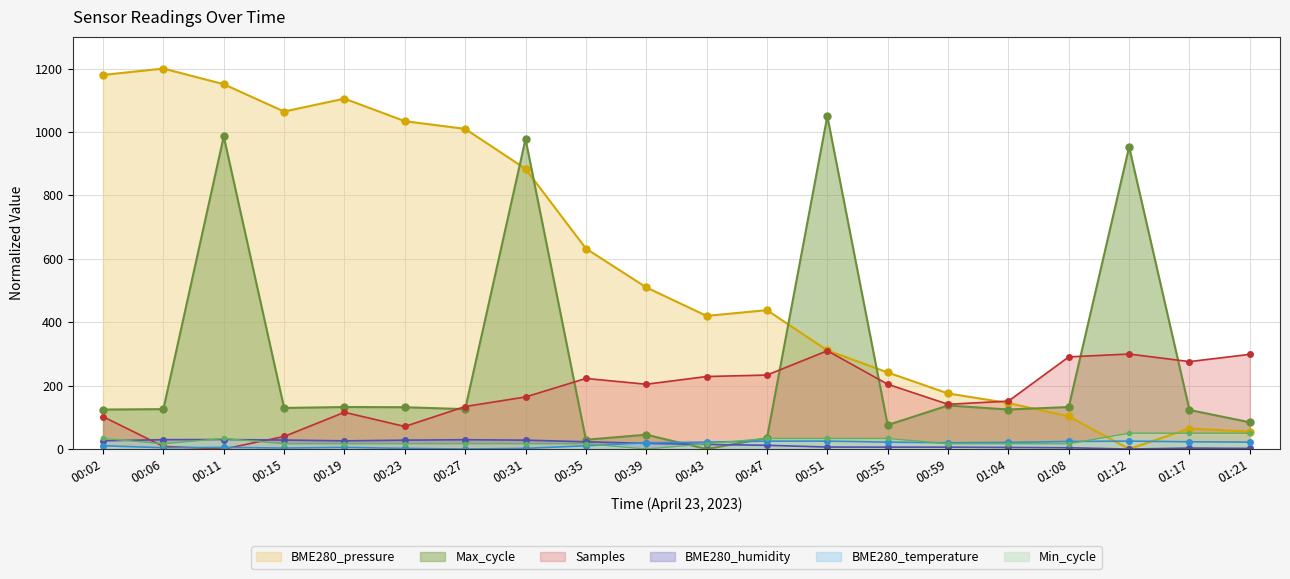

Read the BME280_pressure value at 00:15.

1064.4